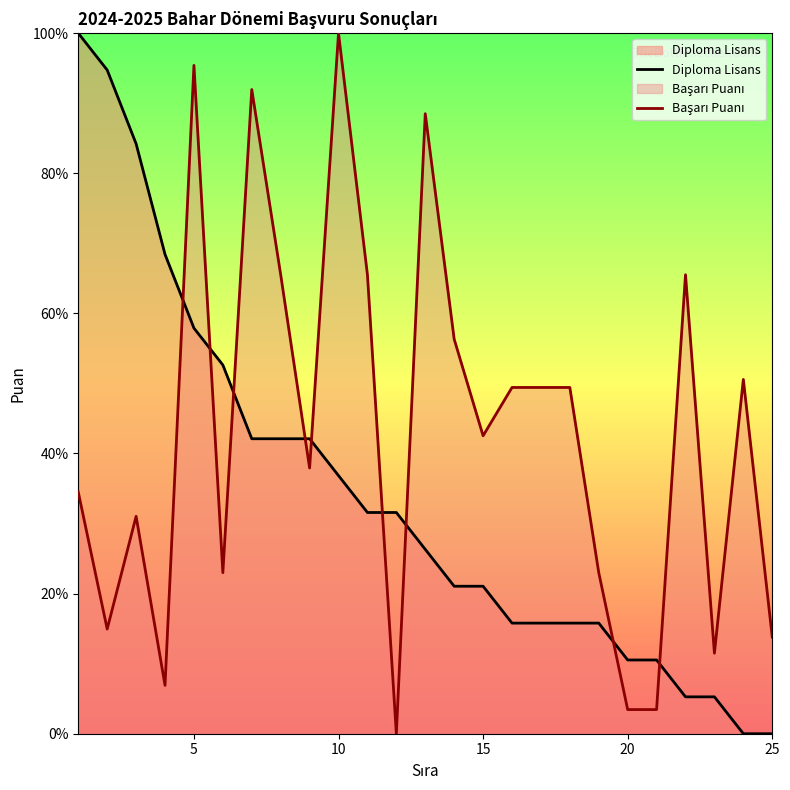

What is the maximum value for Diploma Lisans?

100.0